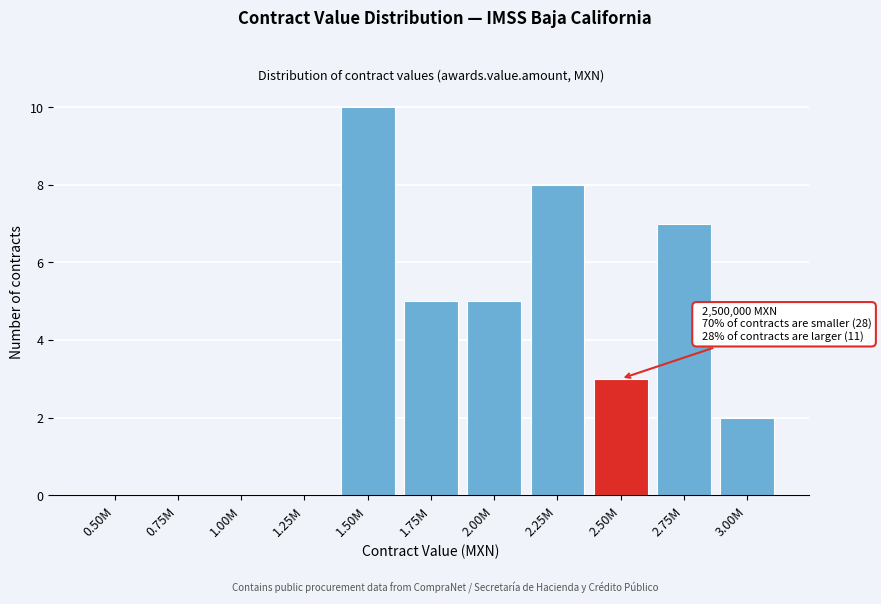

Reading right to left, what are all the values shown in this chart?

3.00M=2	2.75M=7	2.50M=3	2.25M=8	2.00M=5	1.75M=5	1.50M=10	1.25M=0	1.00M=0	0.75M=0	0.50M=0